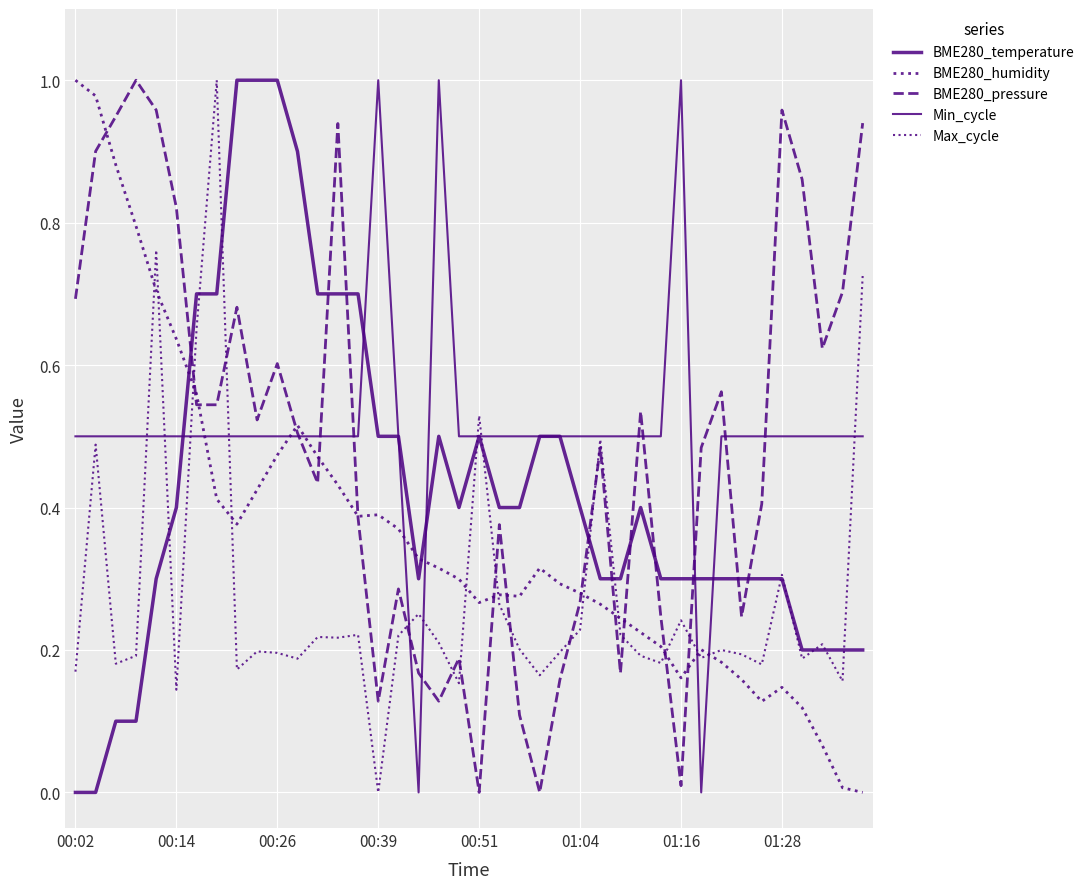

Does the chart display data point markers on the line(s)?

No